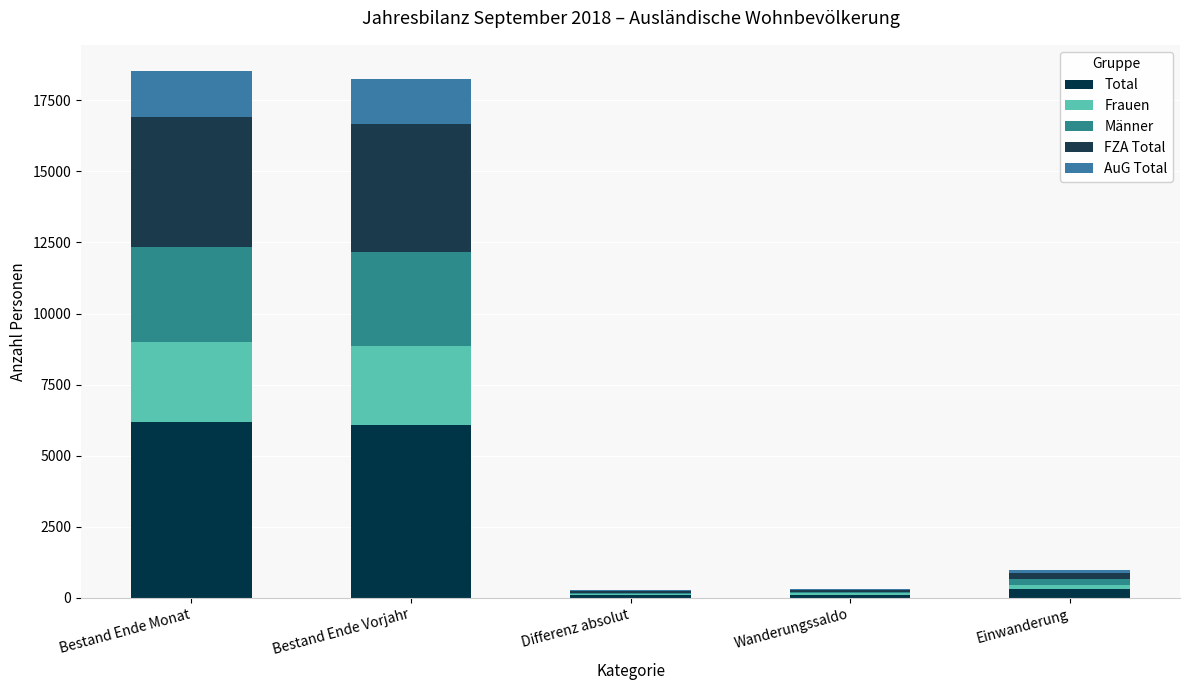

The Frauen series shows 1682 at Bestand Ende Monat. True or false?

False